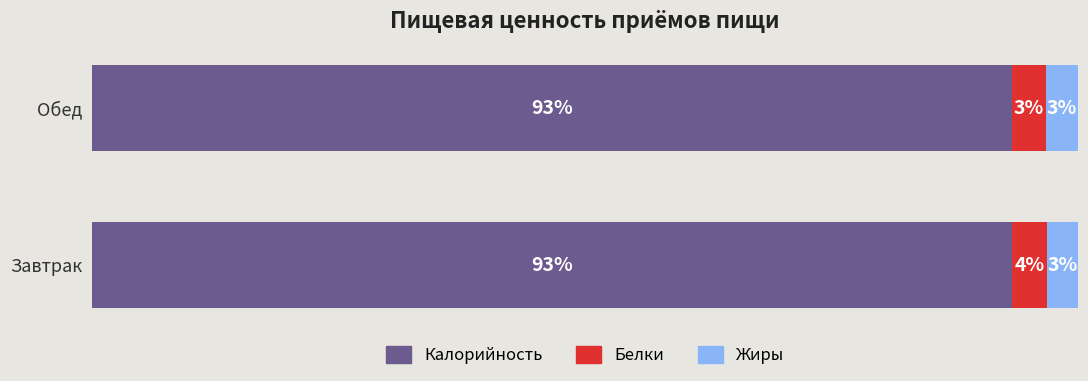

What are all the series names shown in the legend?

Калорийность, Белки, Жиры